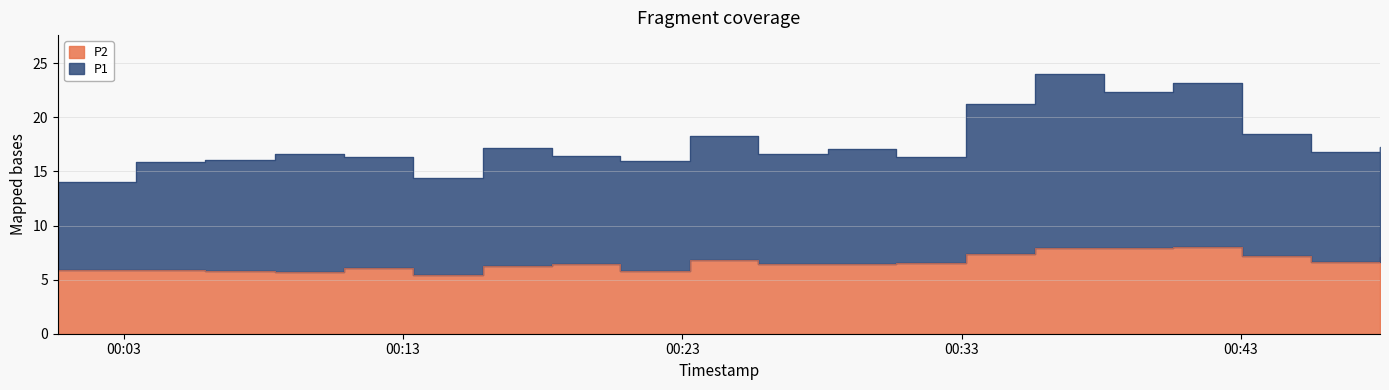

True or false: P1 has a value of 16.0 at 2024-02-21T00:20:47.

True